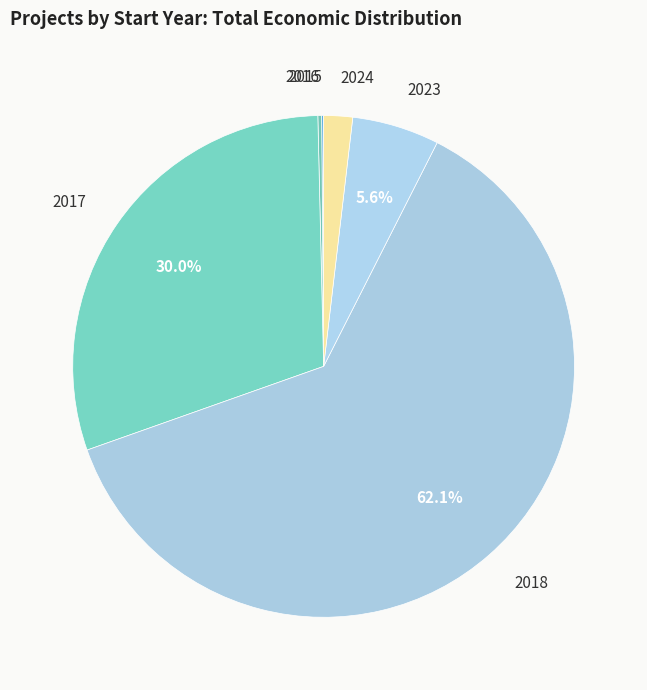

What portion of the pie excludes 2017?

70.0%